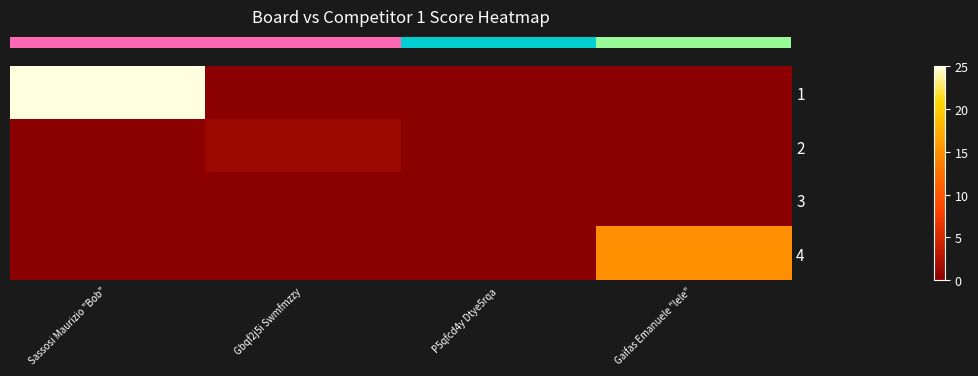

Which has a higher value, Sassosi Maurizio "Bob" or P5qfcd4y Dtye5rqa?

Sassosi Maurizio "Bob"